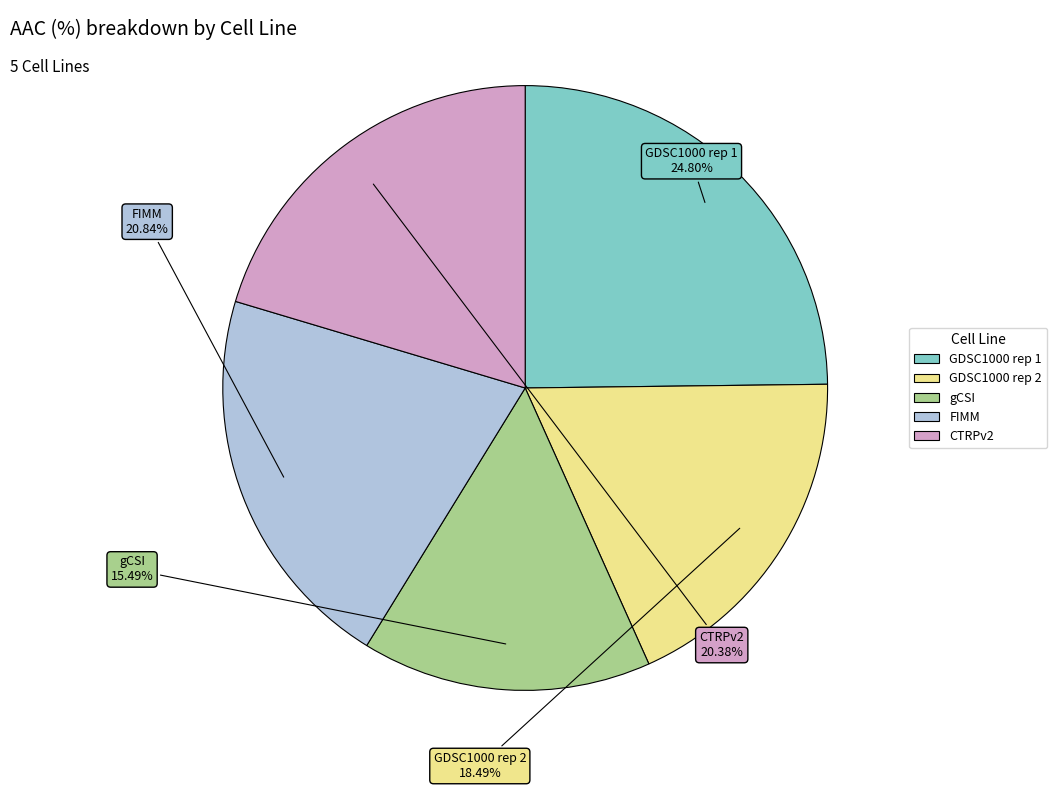

What is the ratio of the value at GDSC1000 rep 1 to the value at GDSC1000 rep 2?

1.3